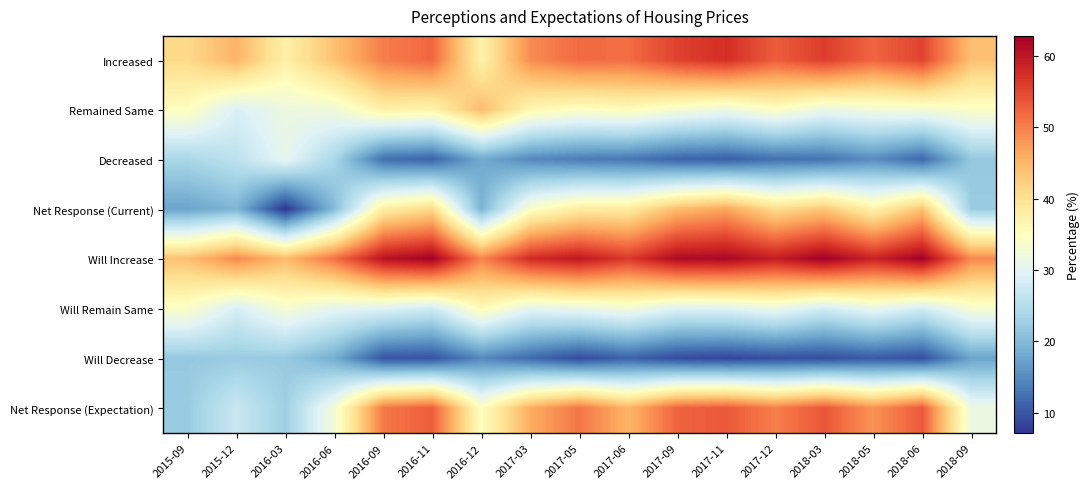

Which series has the largest total across all categories?

Will Increase